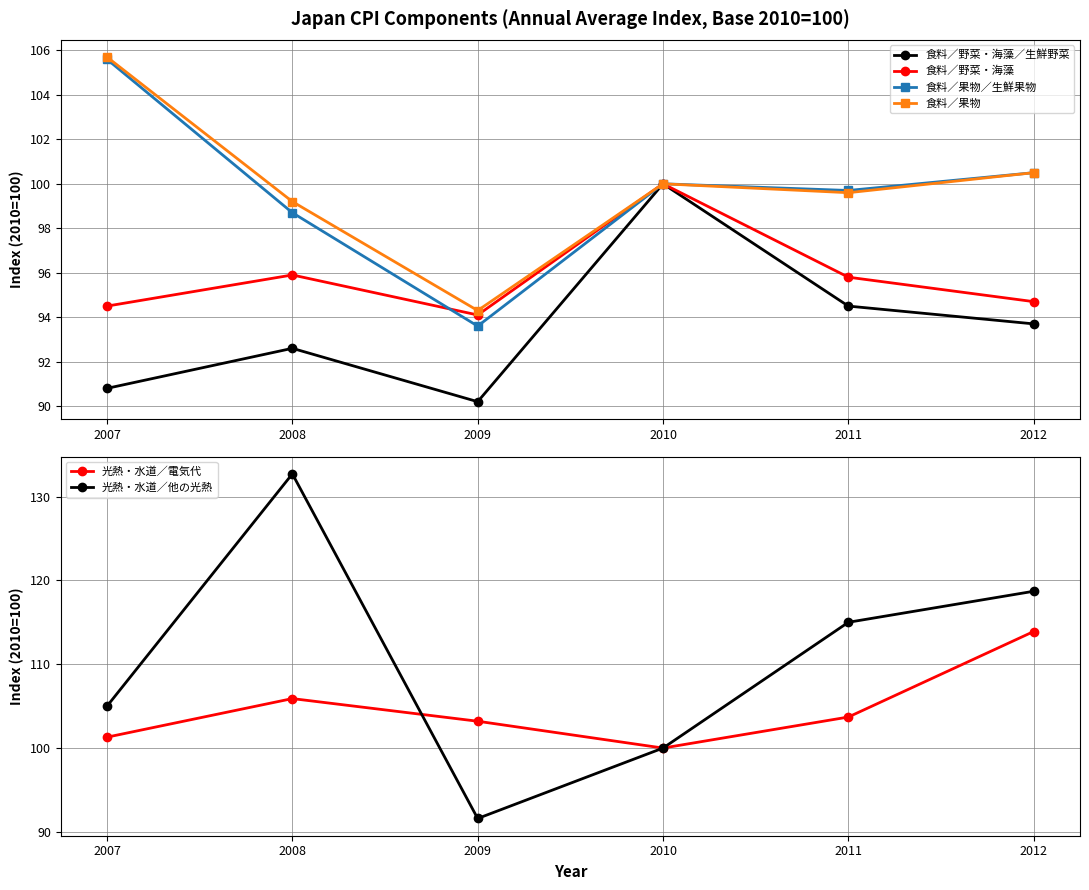

At which category does the chart reach its peak across all series?

2008